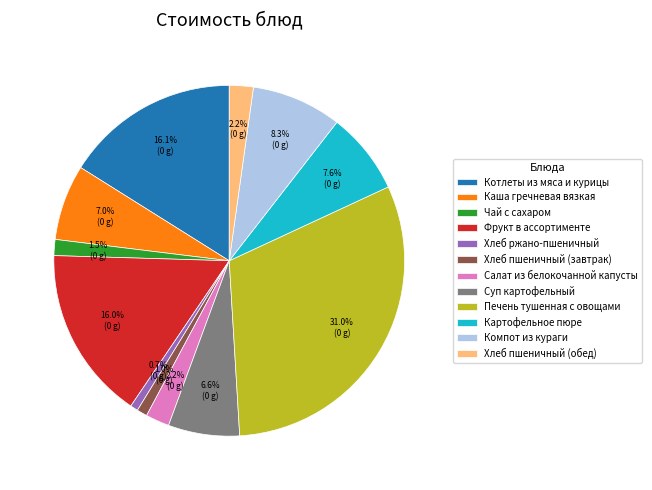

Combined, do Хлеб пшеничный (завтрак) and Картофельное пюре account for over 50%?

No